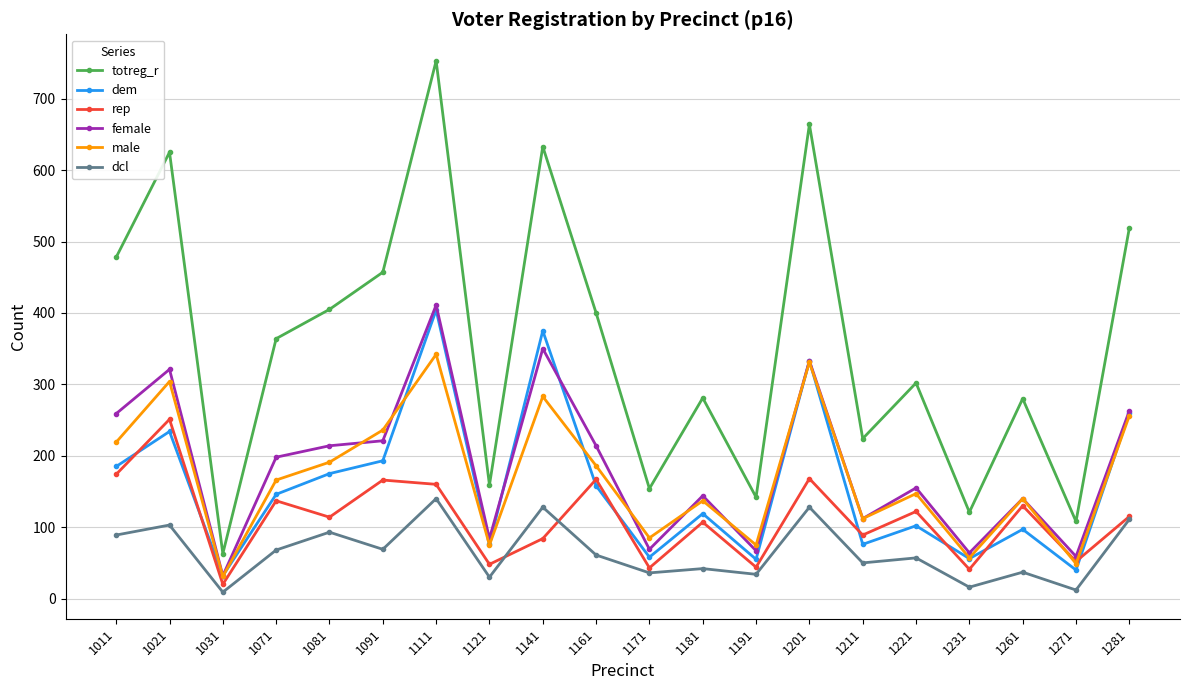

What is the value of the totreg_r point at the 1st from the left?

478